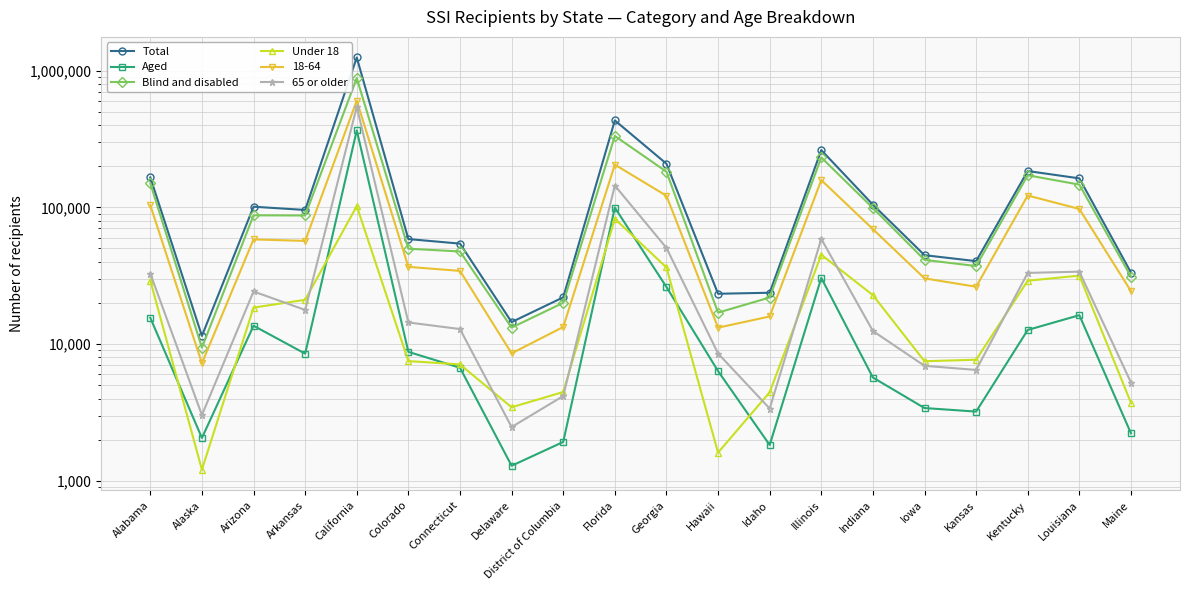

Between Idaho and Maine, which series saw the biggest shift?

Total